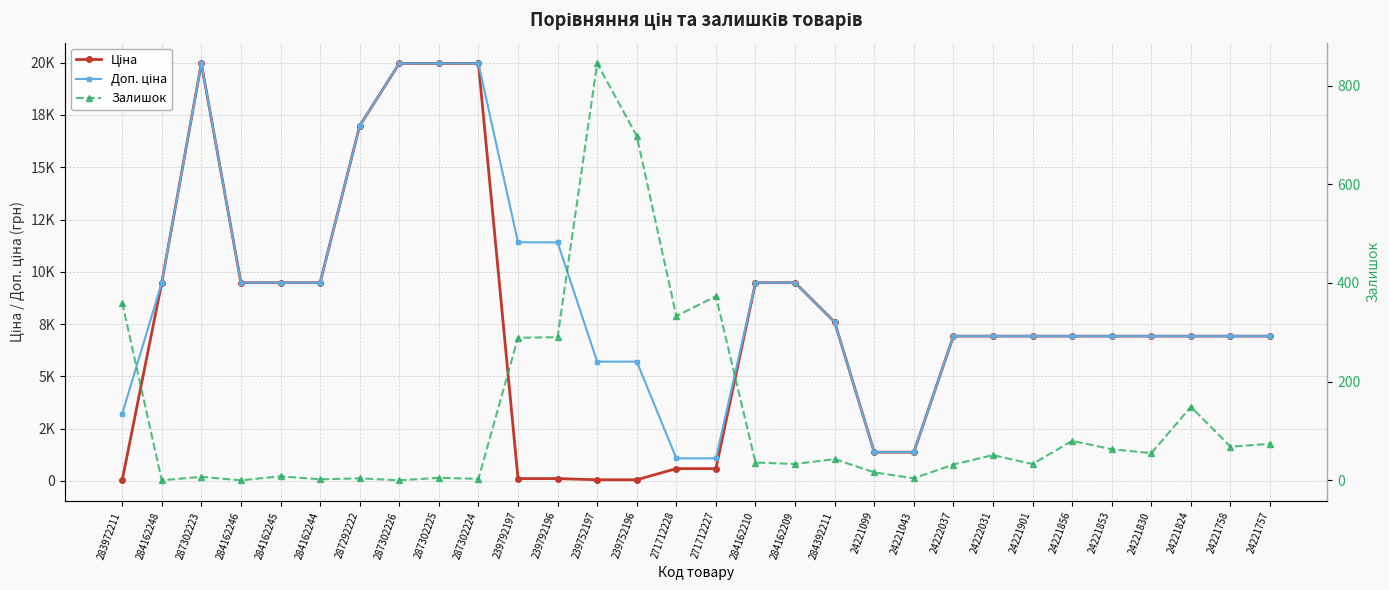

What is the value of the Доп. ціна point at the 21st from the left?

1375.0